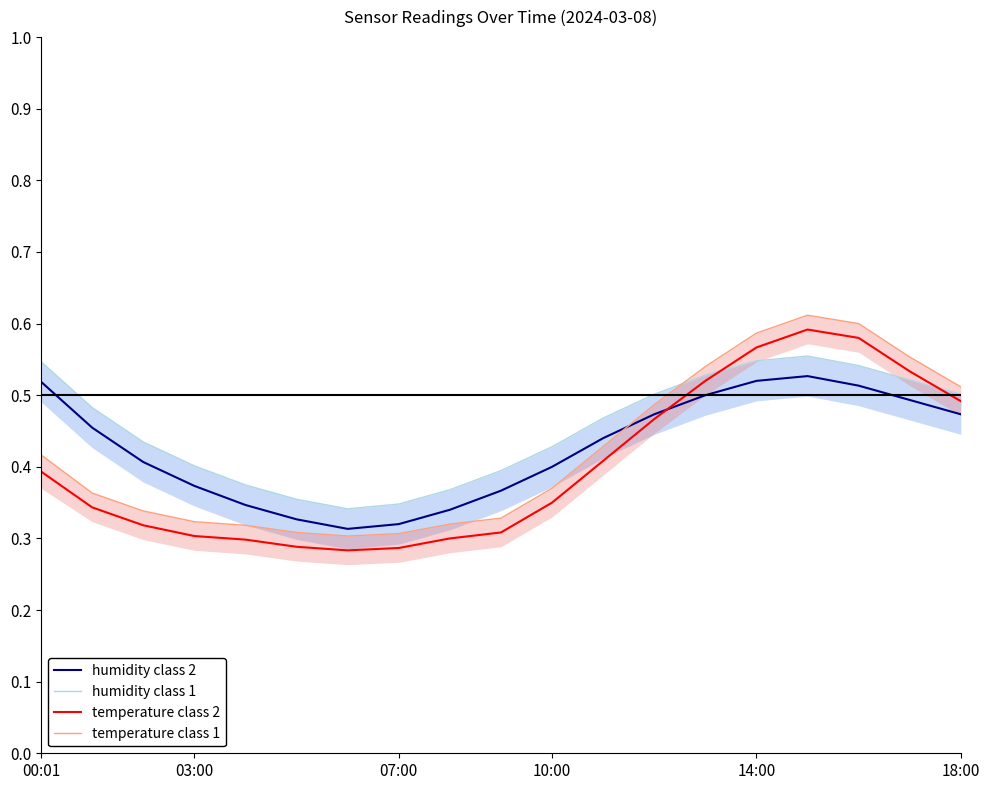

At which category does humidity class 2 reach its first local valley?

6